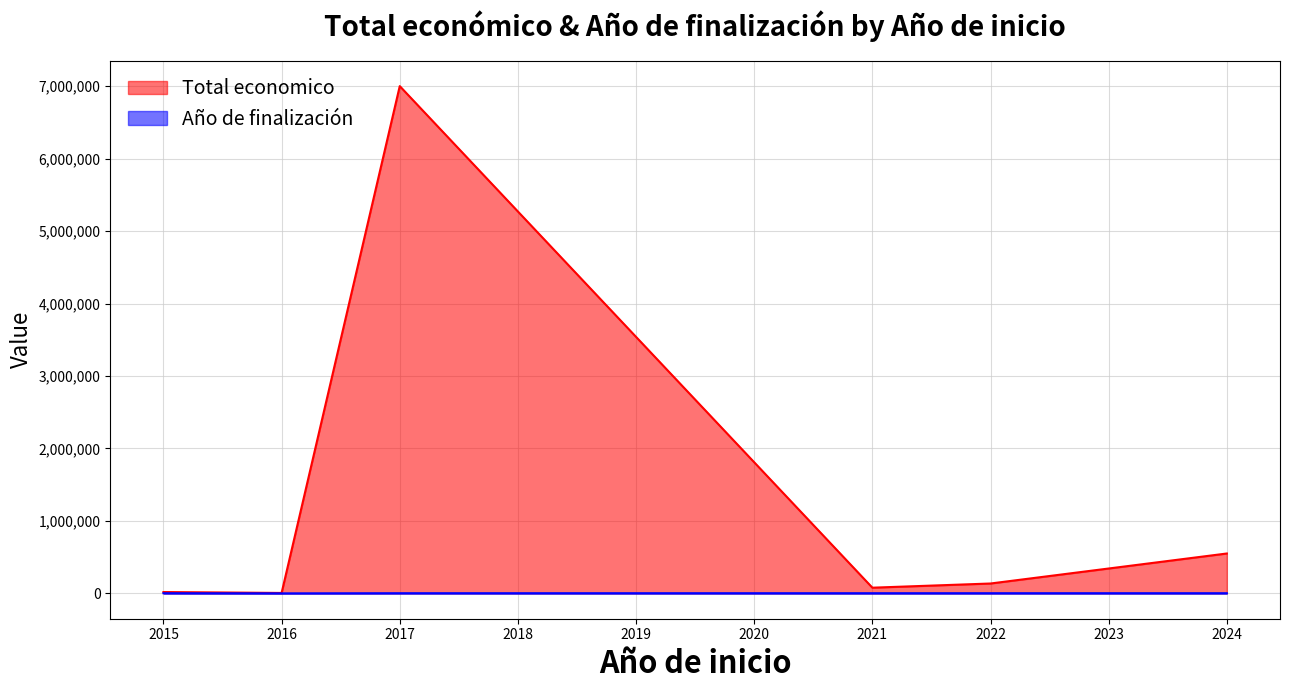

Which category has the lowest value in the Total economico series?

2016